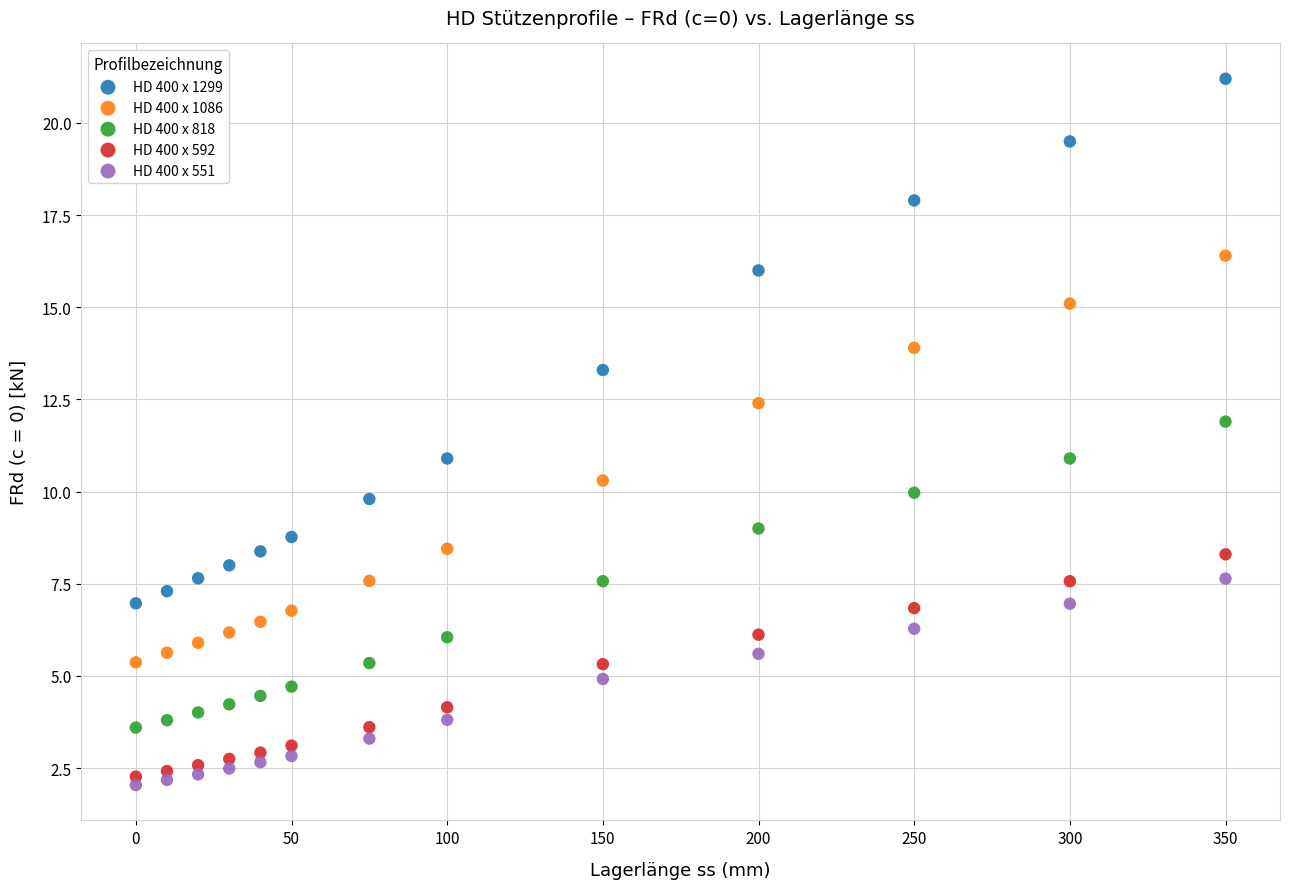

Which series has the widest spread of Y values?

HD 400 x 1299